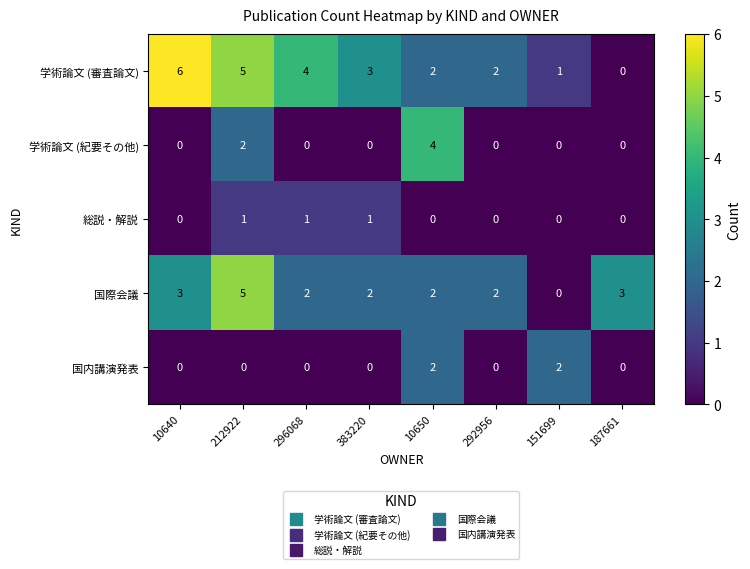

At which label does 学術論文 (審査論文) first exceed 3?

10640